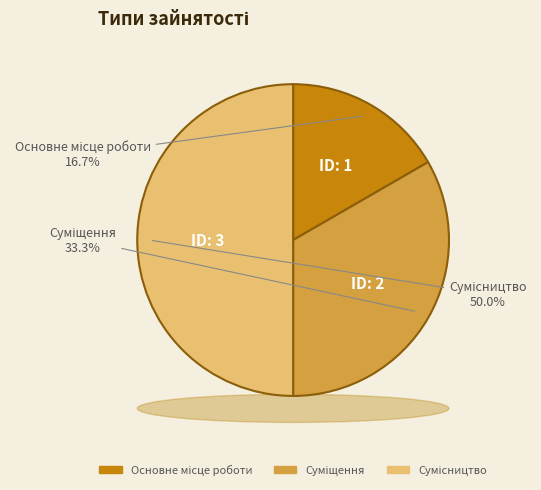

To the nearest percent, what is the difference between the Суміщення and Сумісництво slice percentages?

17%